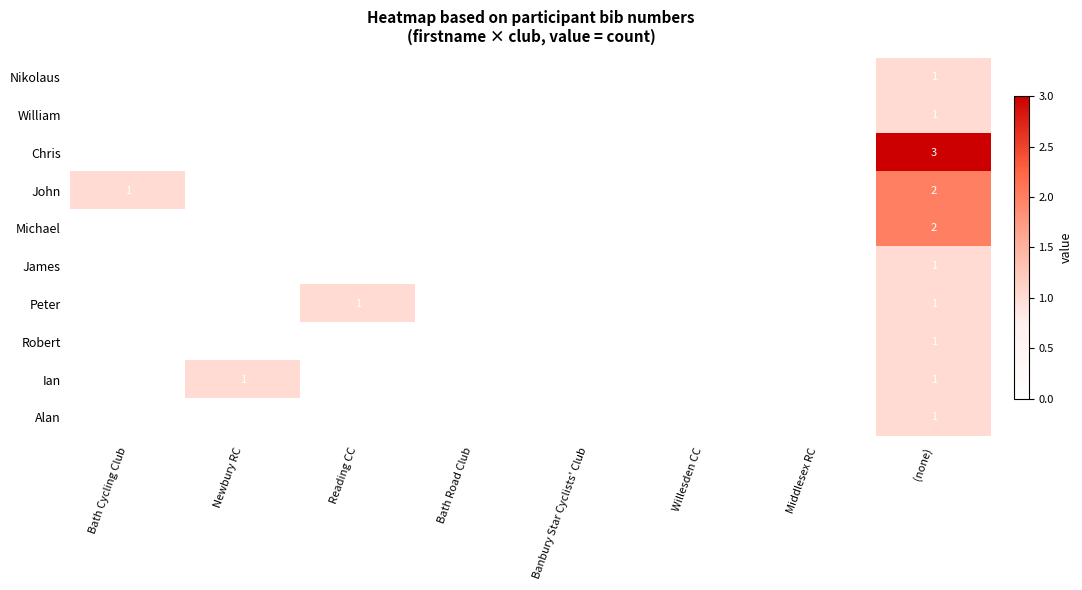

What is the greatest value displayed?

3